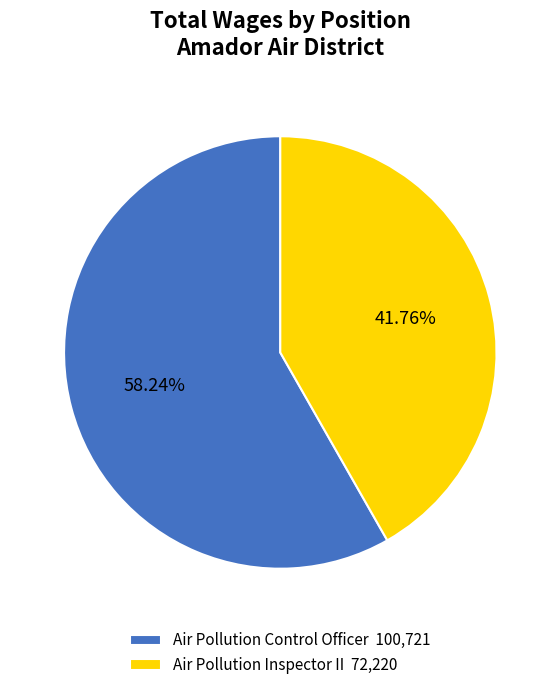

To the nearest percent, what is the difference between the Air Pollution Inspector II and Air Pollution Control Officer slice percentages?

16%